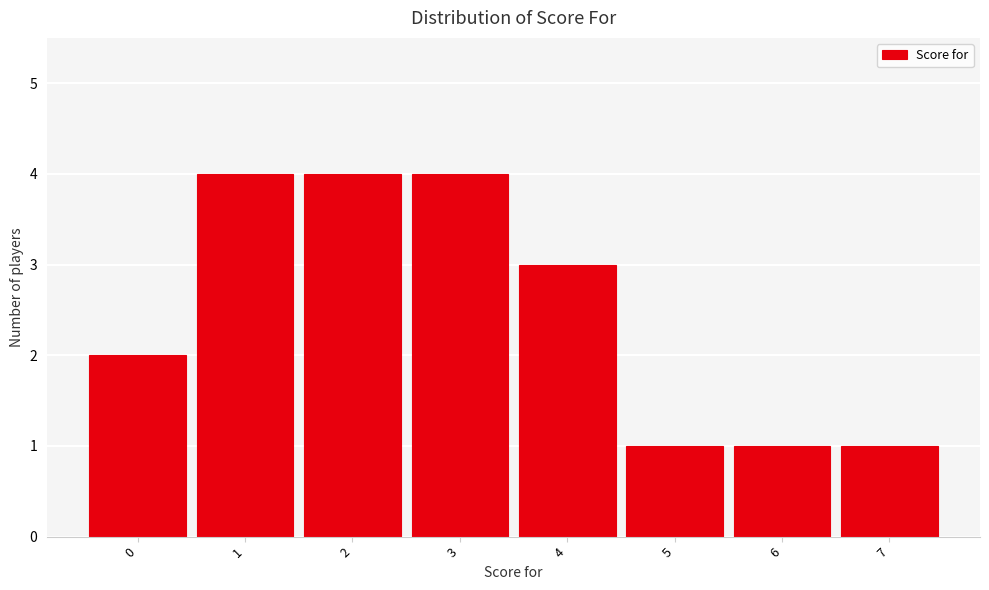

Reading left to right, list every bar in this chart as the range it spans on the x-axis followed by its height. The values are not printed on the chart, so give them approximately, as read against the axis.

-0.5 to 0.5: 2
0.5 to 1.5: 4
1.5 to 2.5: 4
2.5 to 3.5: 4
3.5 to 4.5: 3
4.5 to 5.5: 1
5.5 to 6.5: 1
6.5 to 7.5: 1